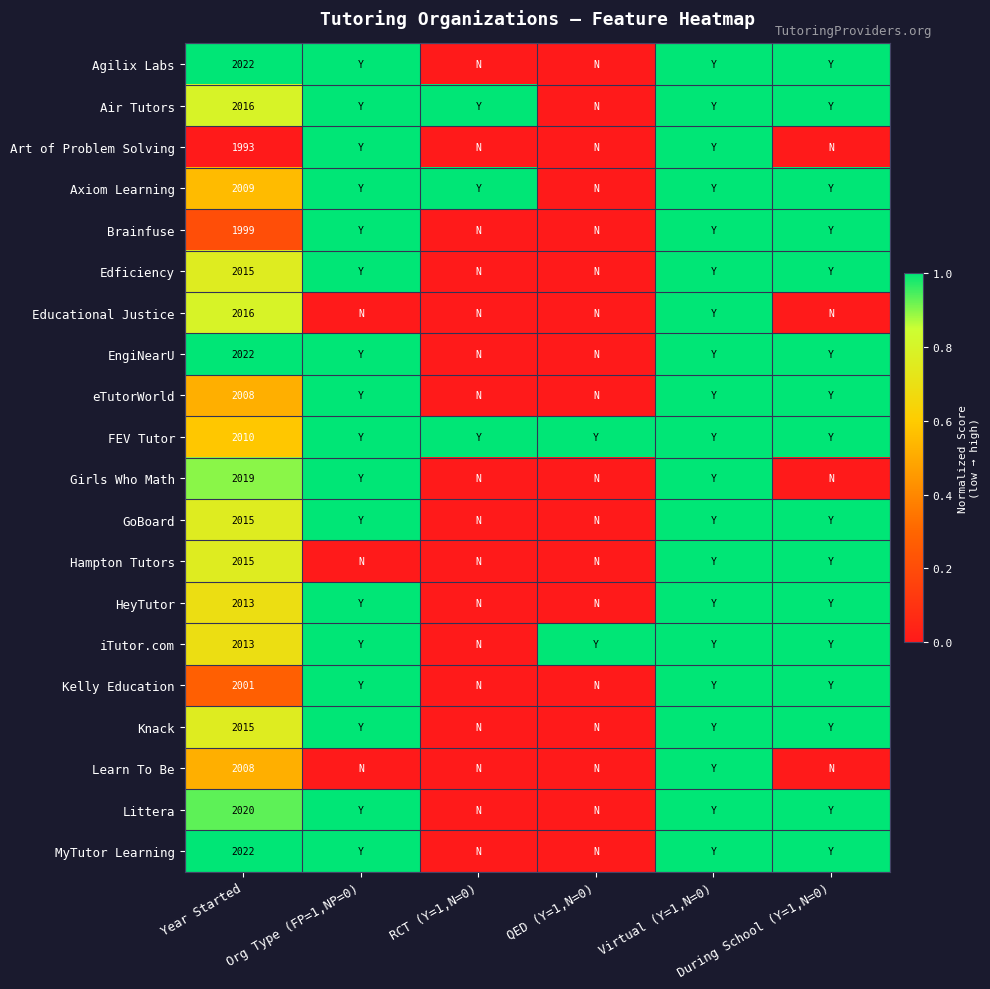

What is the difference between the maximum and minimum values in the Educational Justice series?

1.0